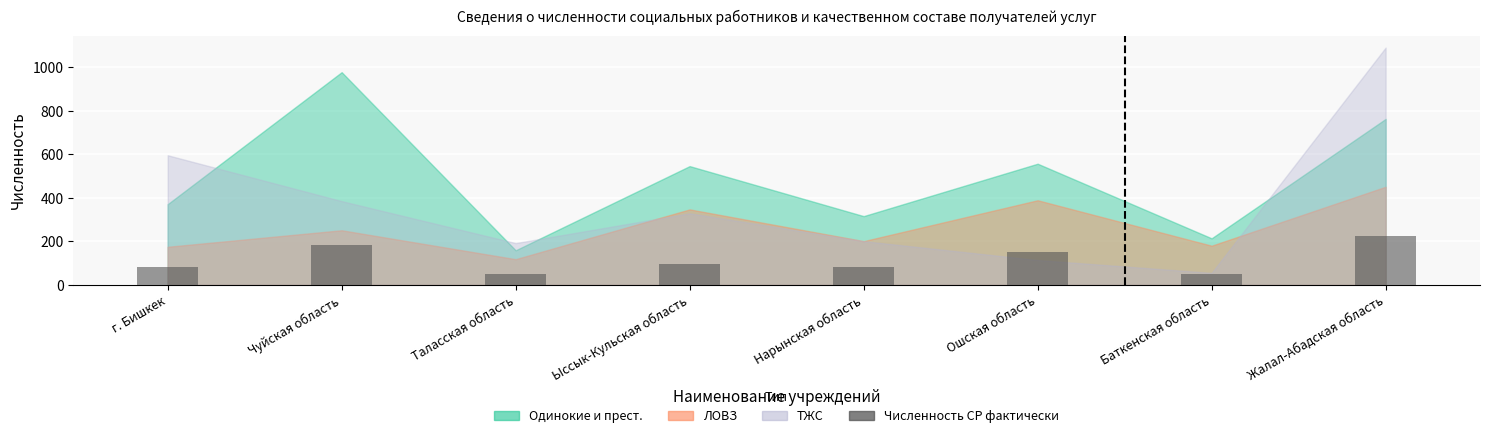

What position from the right is Ыссык-Кульская область?

5